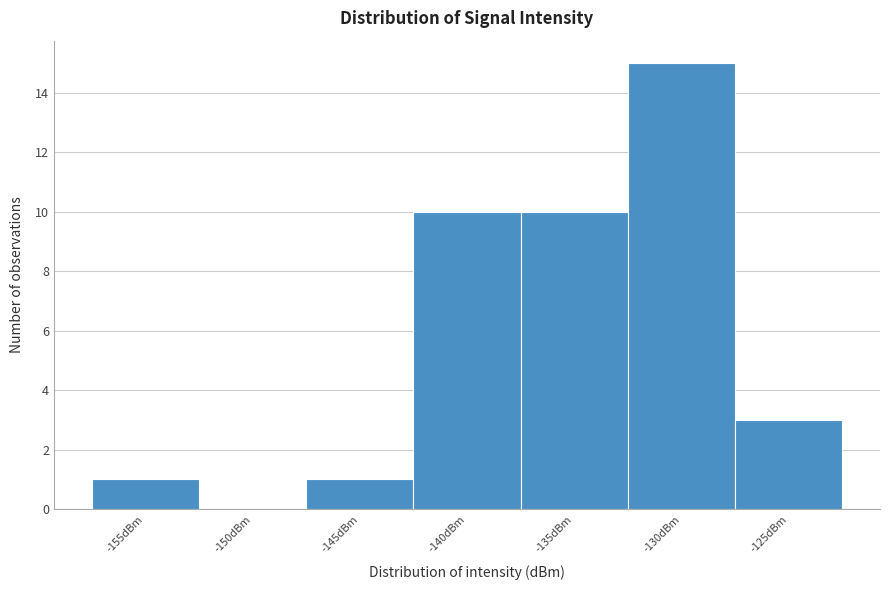

Reading right to left, list all the values displayed in this chart.

-125dBm=3	-130dBm=15	-135dBm=10	-140dBm=10	-145dBm=1	-150dBm=0	-155dBm=1